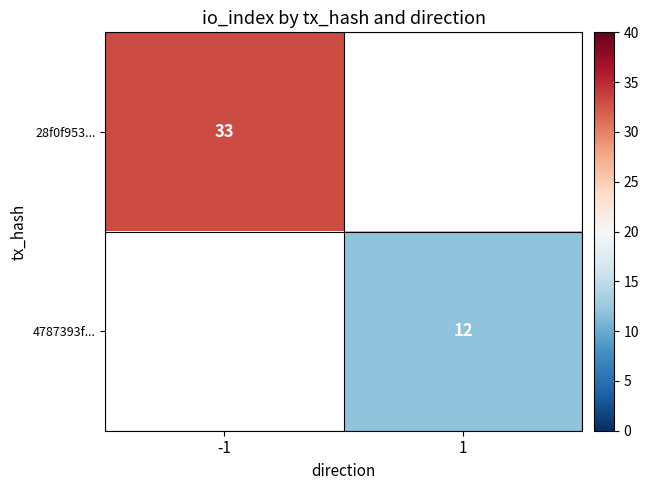

At how many categories does at least one series exceed 12?

1